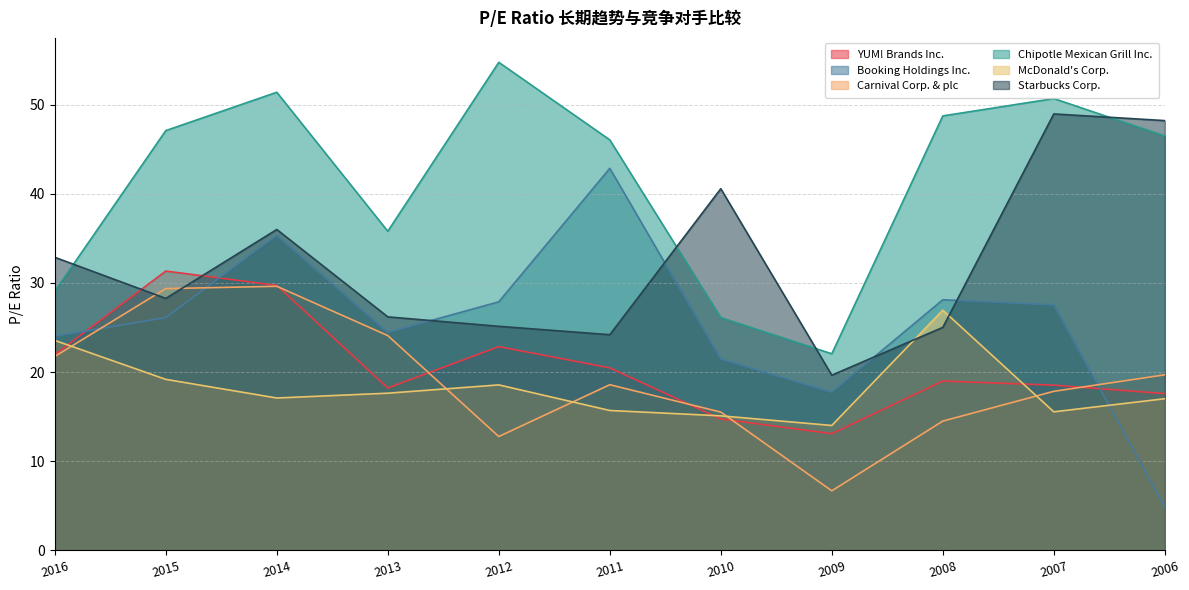

Is it true that Starbucks Corp. equals 28.3 at 2015?

True